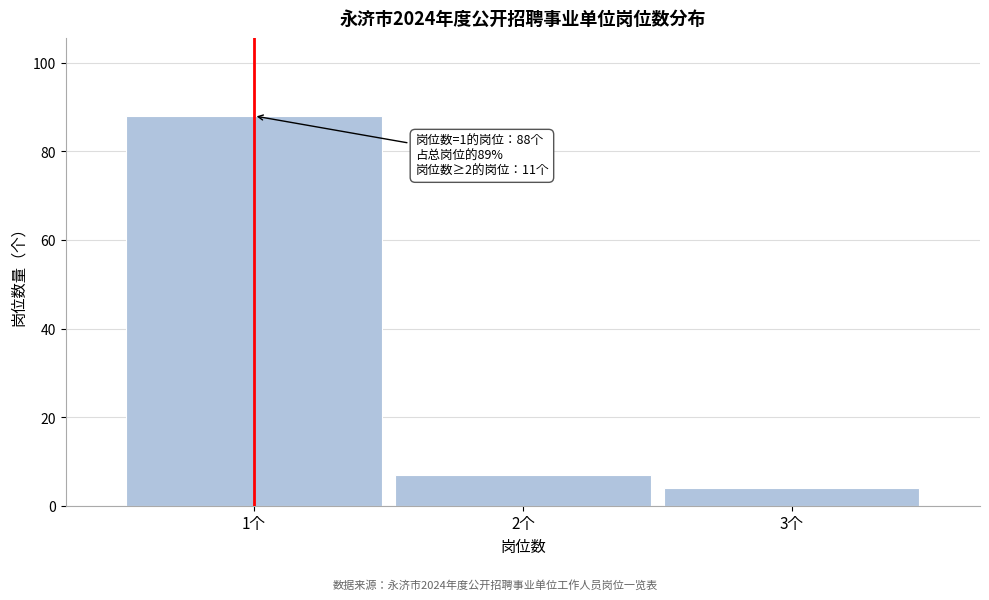

Reading left to right, transcribe all the data shown in this chart.

1个=88	2个=7	3个=4